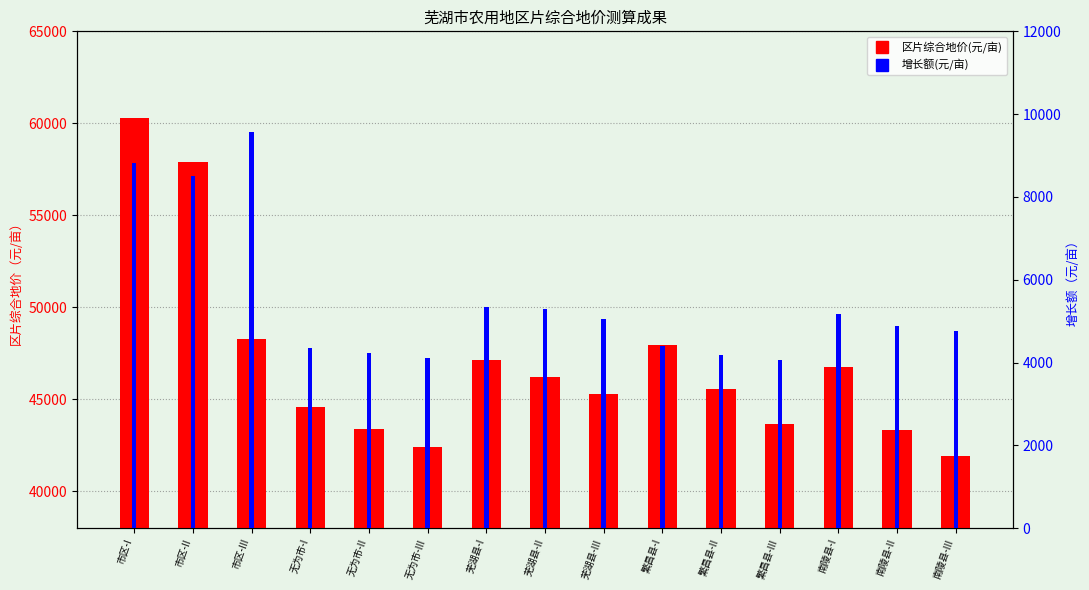

Reading left to right, what are all the values shown in this chart?

区片综合地价(元/亩): 60300	57900	48300	44600	43400	42400	47130	46210	45310	47960	45540	43670	46740	43310	41920
增长额(元/亩): 8820	8500	9580	4340	4240	4120	5330	5290	5050	4400	4180	4070	5160	4880	4750